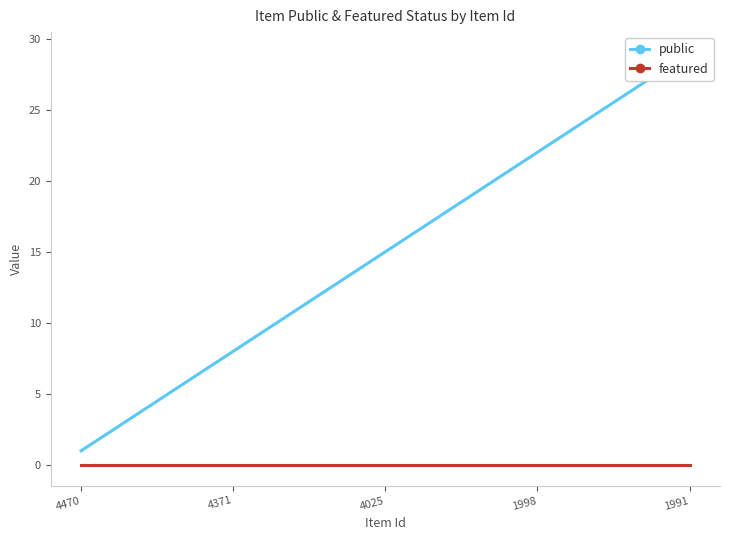

True or false: featured has a value of 0 at 4470.

True